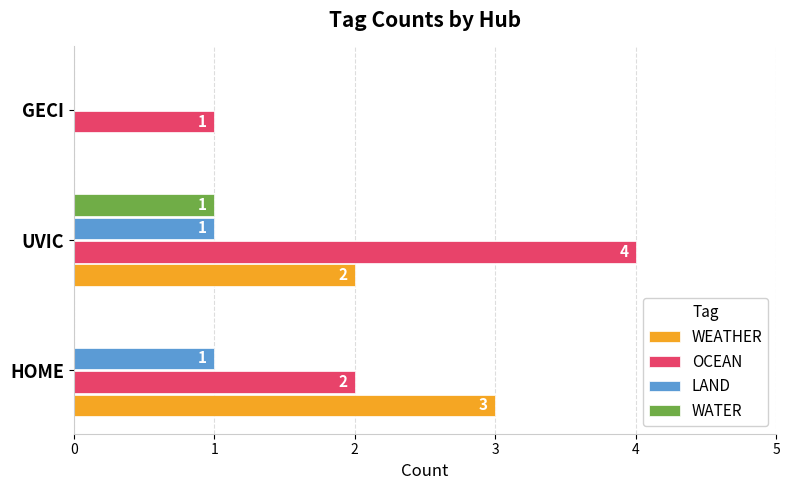

The value of OCEAN at GECI is 2. True or false?

False